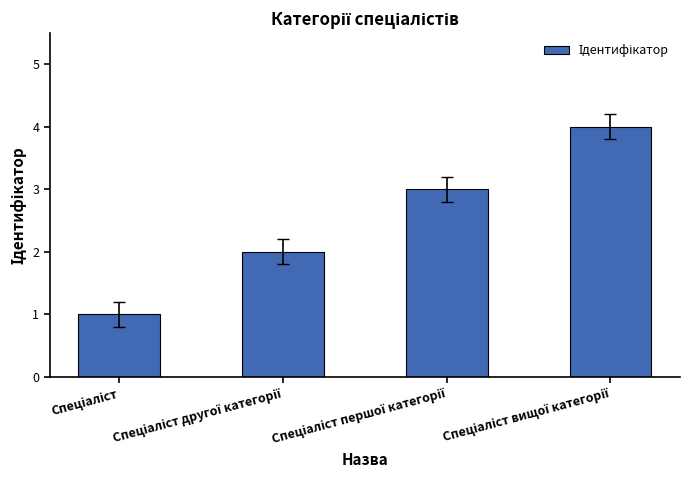

What is the greatest value displayed?

4